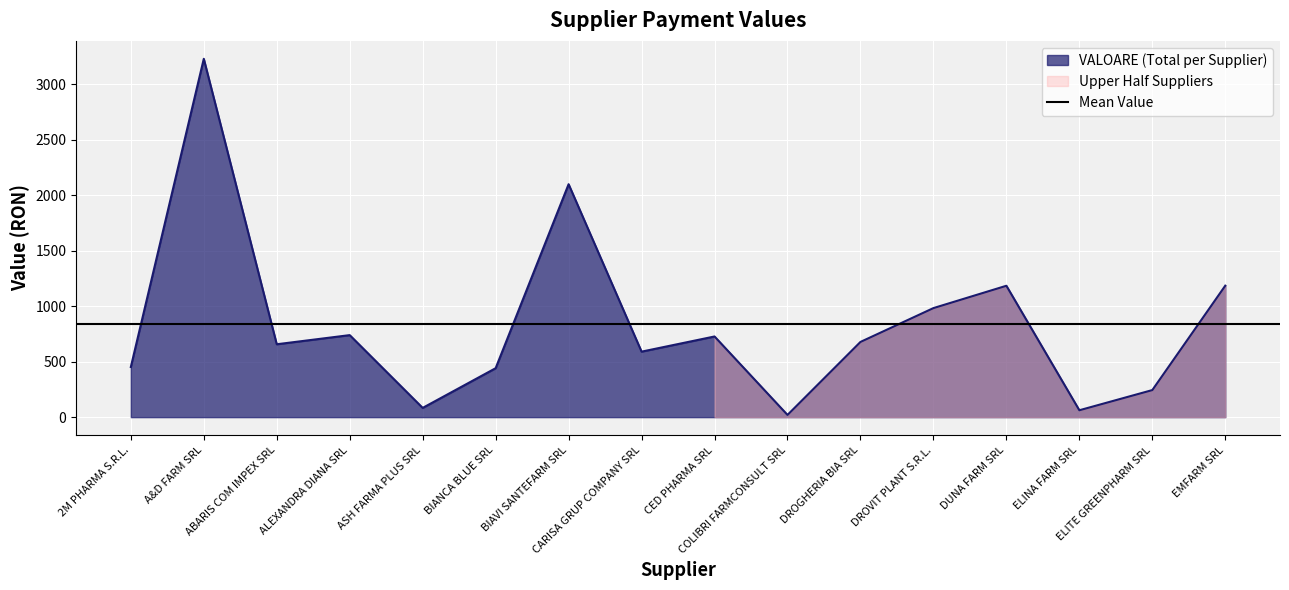

Reading left to right, transcribe all the data shown in this chart.

2M PHARMA S.R.L.=451.8	A&D FARM SRL=3228.8	ABARIS COM IMPEX SRL=656.7	ALEXANDRA DIANA SRL=739.1	ASH FARMA PLUS SRL=83.3	BIANCA BLUE SRL=441.1	BIAVI SANTEFARM SRL=2098.9	CARISA GRUP COMPANY SRL=590.2	CED PHARMA SRL=726.9	COLIBRI FARMCONSULT SRL=20.0	DROGHERIA BIA SRL=677.7	DROVIT PLANT S.R.L.=982.6	DUNA FARM SRL=1183.8	ELINA FARM SRL=62.1	ELITE GREENPHARM SRL=243.9	EMFARM SRL=1184.7